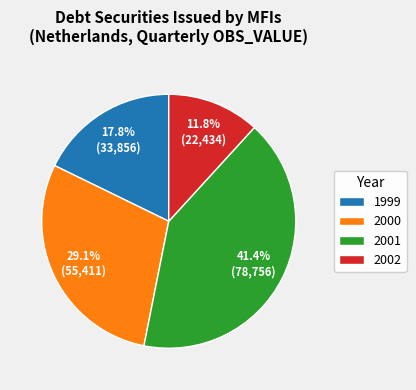

Count the number of slices in the pie.

4